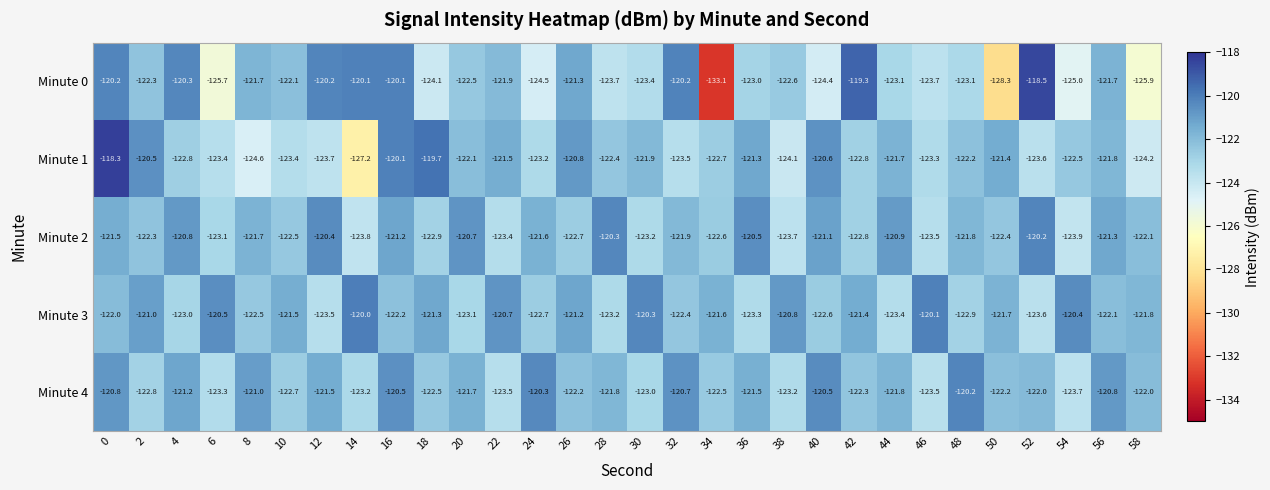

True or false: Minute 2 has a value of -121.9 at 32.

True